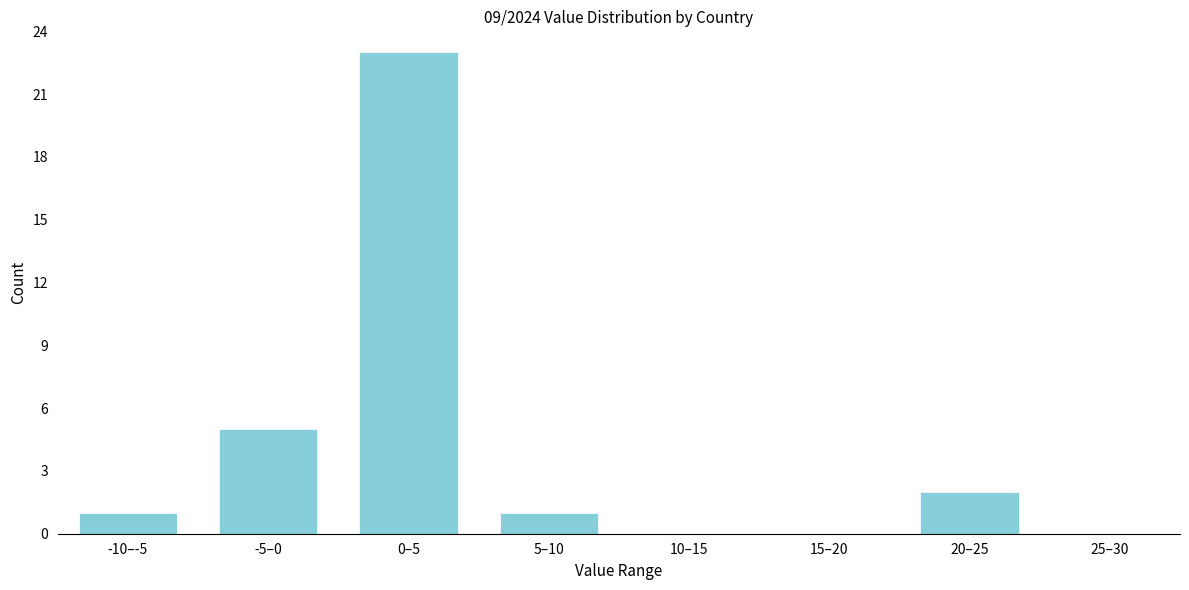

Reading left to right, transcribe all the data shown in this chart.

-10–-5=1	-5–0=5	0–5=23	5–10=1	10–15=0	15–20=0	20–25=2	25–30=0